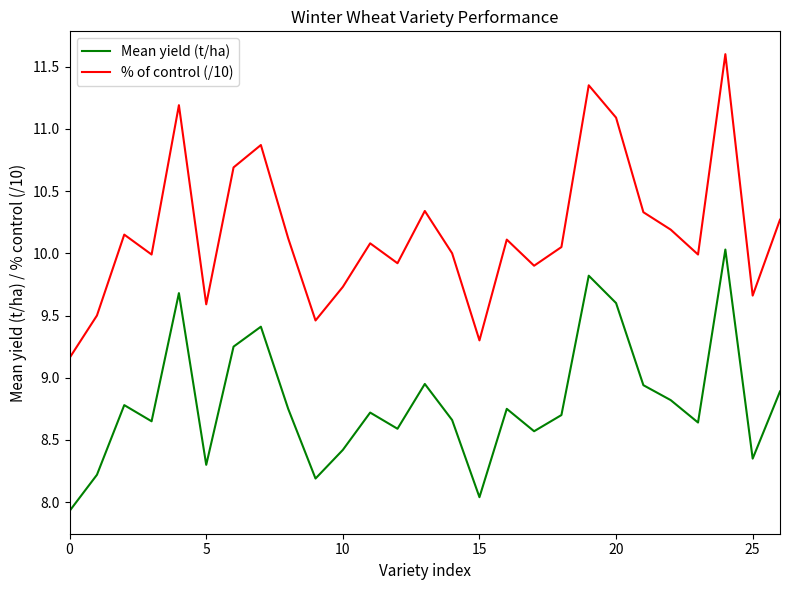

List the series in order of their overall mean, lowest first.

Mean yield (t/ha), % of control (/10)